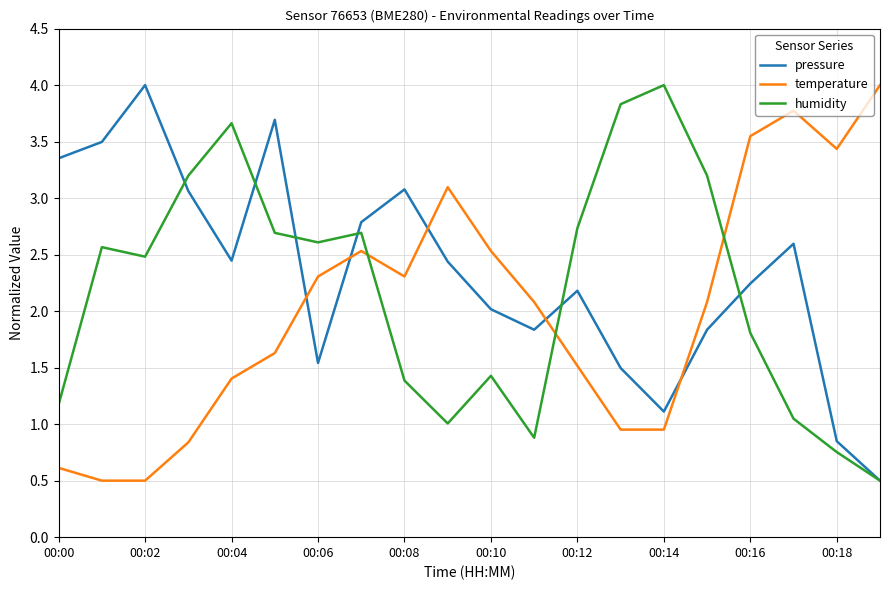

Which series ends up on top after the final intersection of temperature and humidity?

temperature